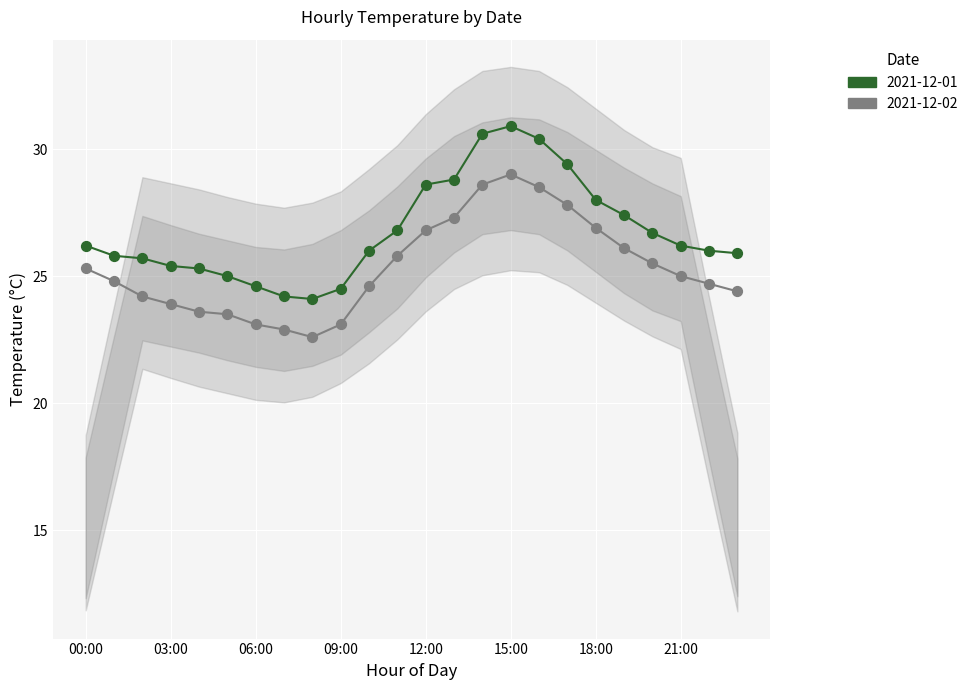

Which series contains the highest Y value?

2021-12-01